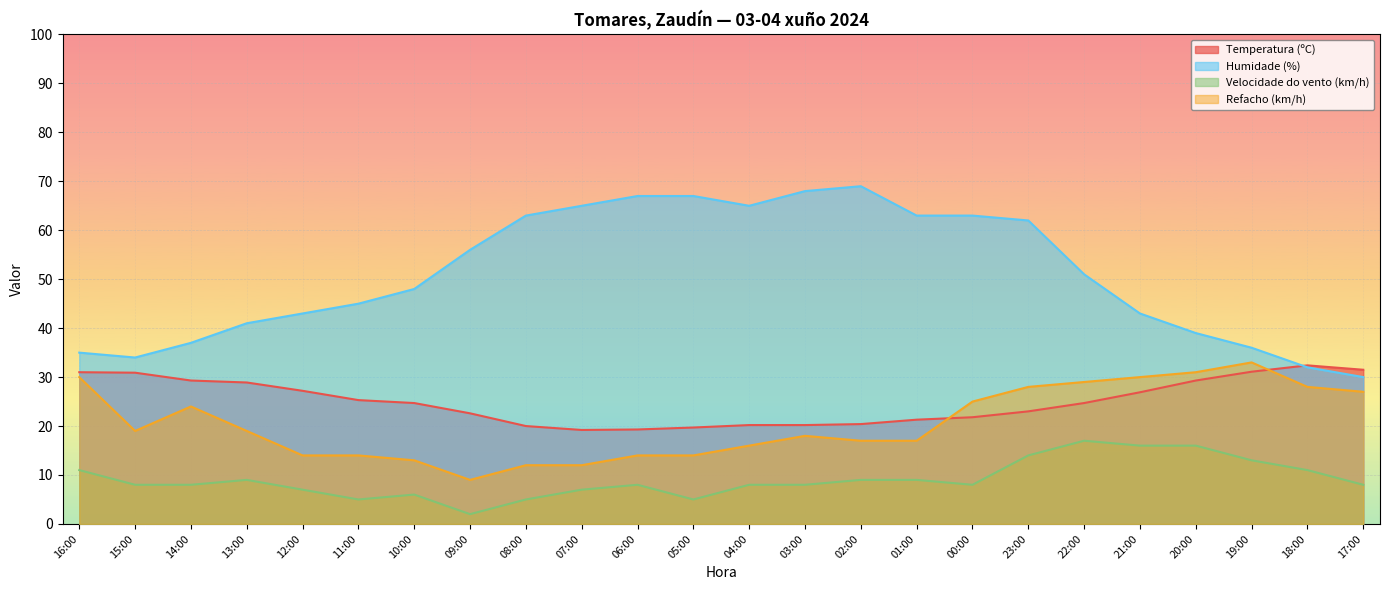

What is the value of the Refacho (km/h) point at the 8th from the left?

9.0